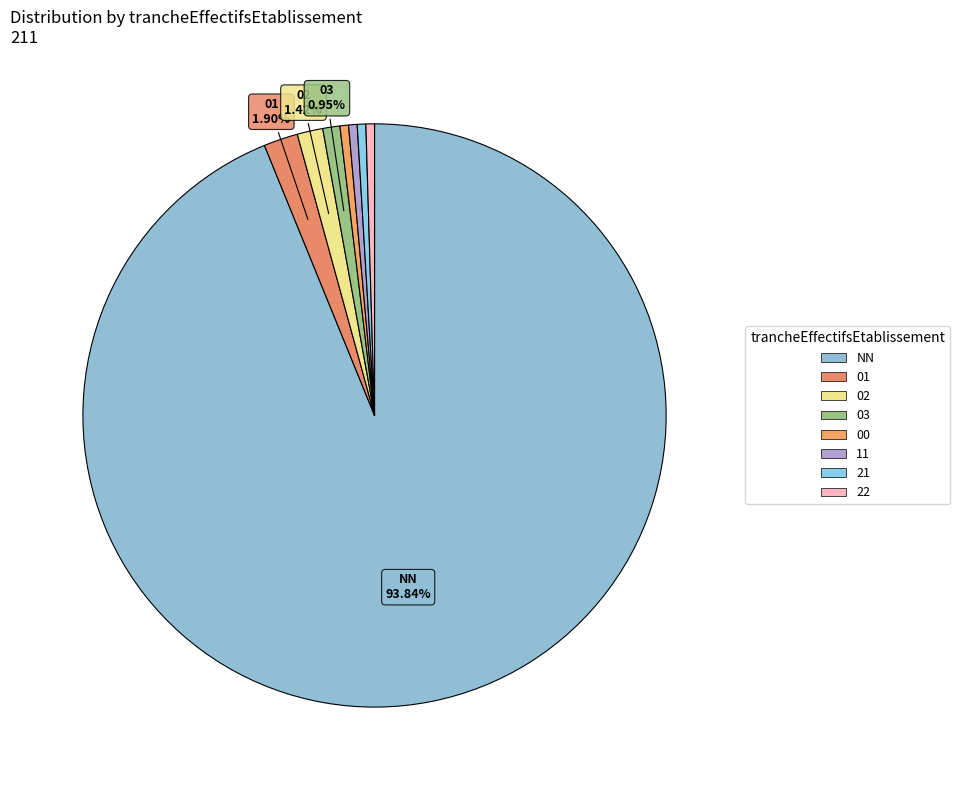

How many slices are in this pie chart?

8